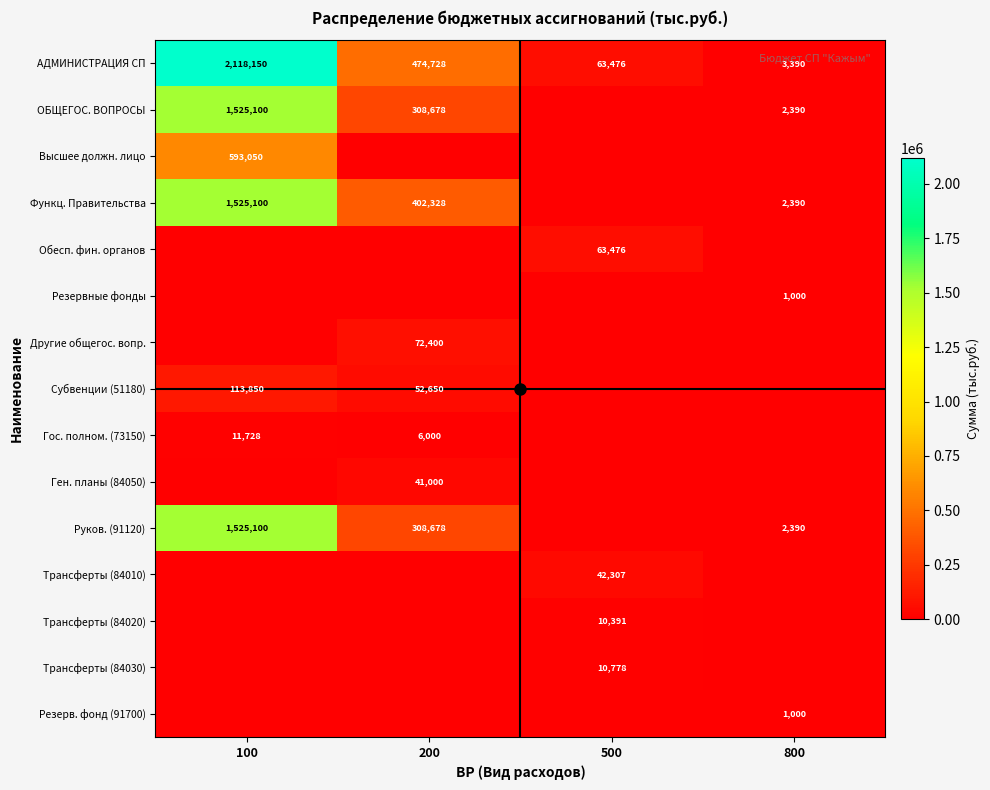

What is the approximate value of АДМИНИСТРАЦИЯ СП at 200?

474728